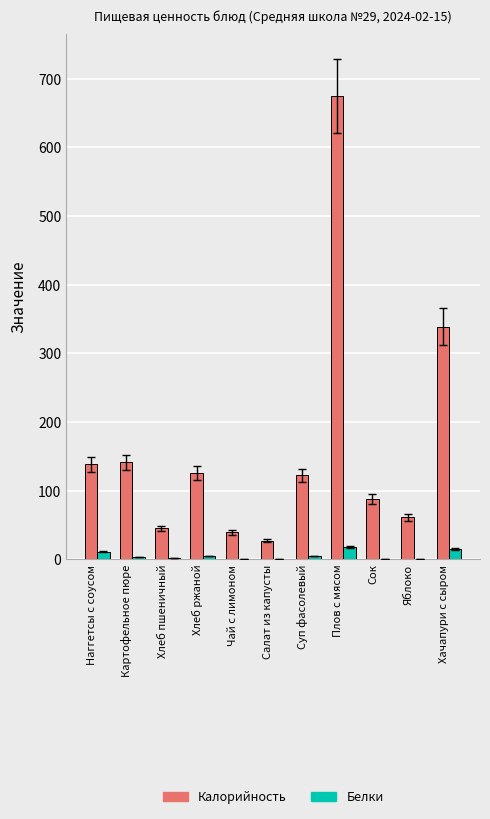

What is the sum of all Калорийность values?

1800.9